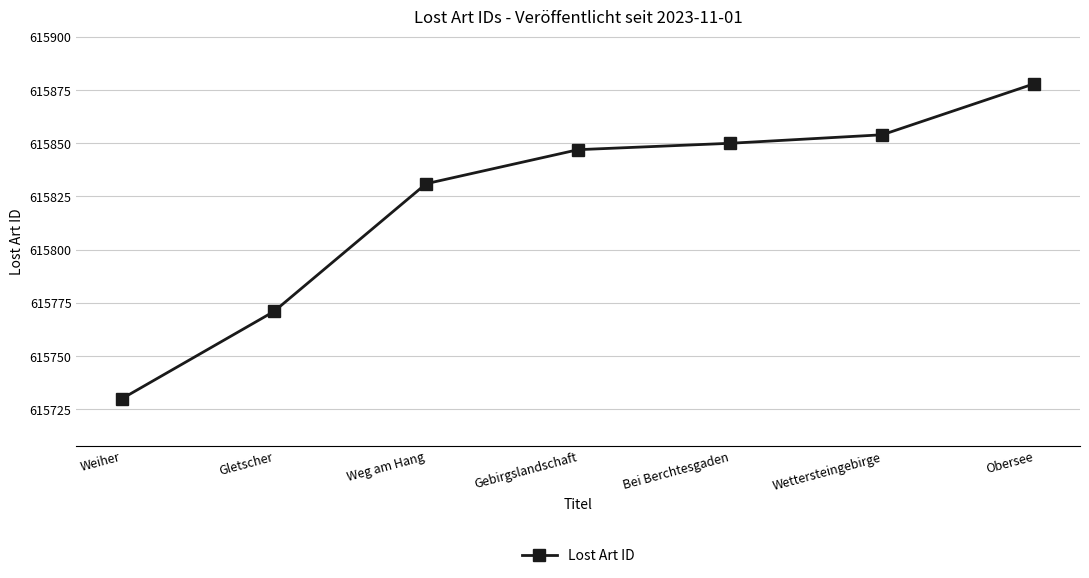

What position from the left is Wettersteingebirge?

6